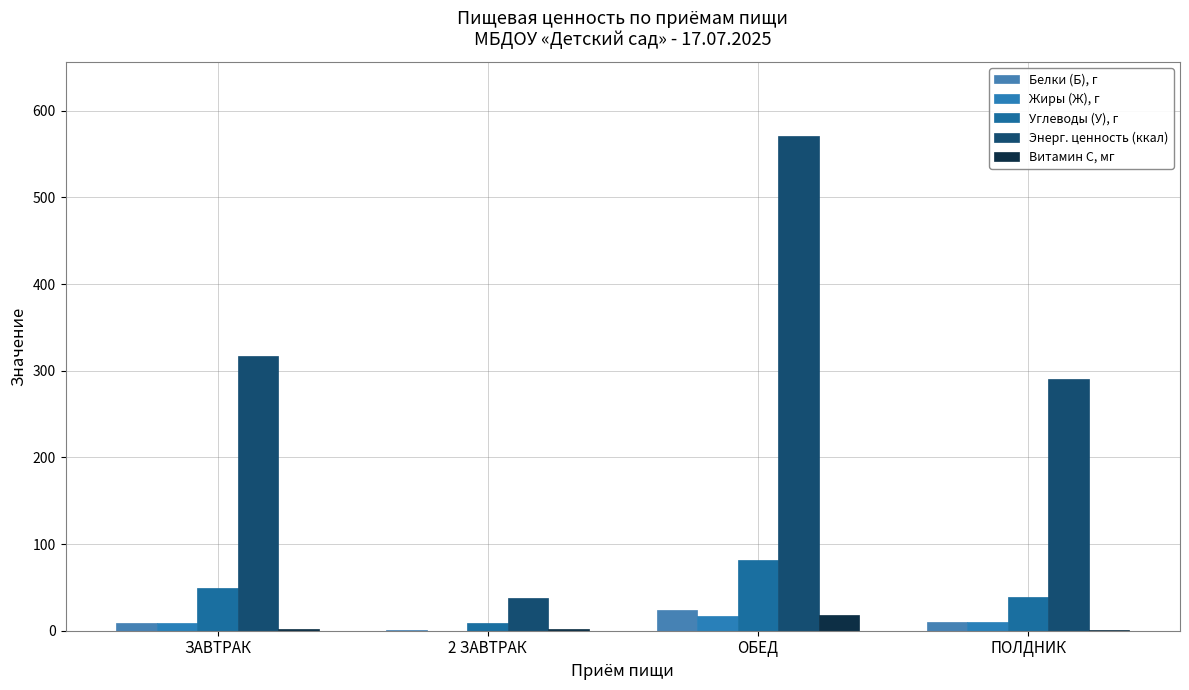

Are the bars horizontal?

No